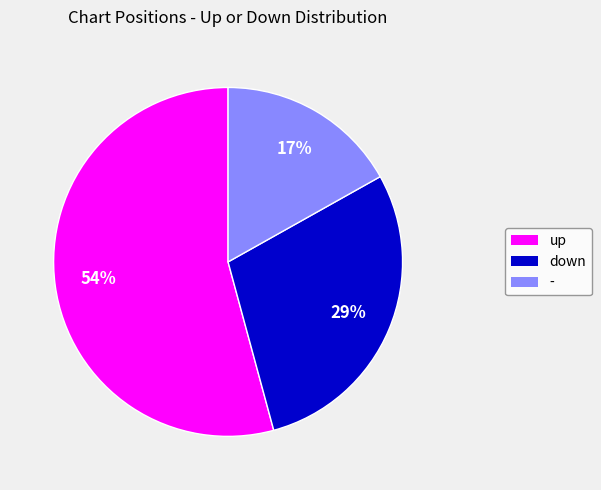

To the nearest percent, what is the average slice percentage?

33%